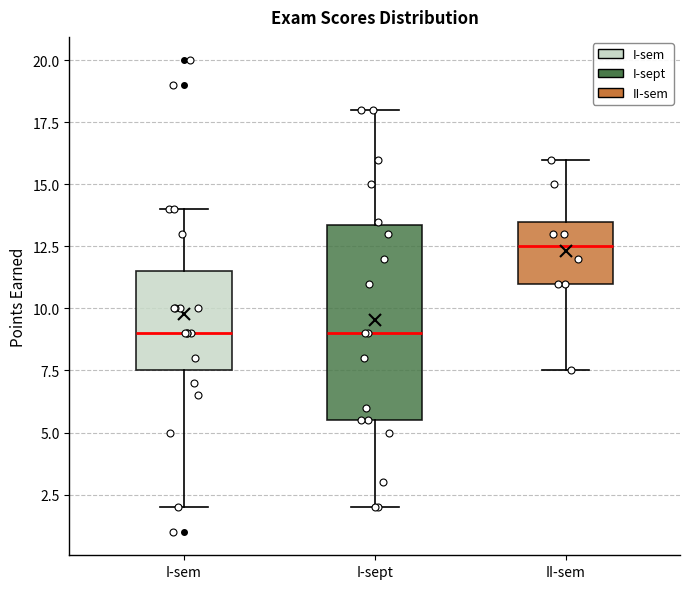

Reading left to right, transcribe this box plot: for each box, give where its median line is, the range the box spans, and where its two whiskers end, as read against the y-axis. The values are not printed on the chart, so give them approximately, as read against the axis.

I-sem: median 9.0, box 7.5 to 11.5, whiskers 2.0 to 14.0
I-sept: median 9.0, box 5.5 to 13.5, whiskers 2.0 to 18.0
II-sem: median 12.5, box 11.0 to 13.5, whiskers 7.5 to 16.0